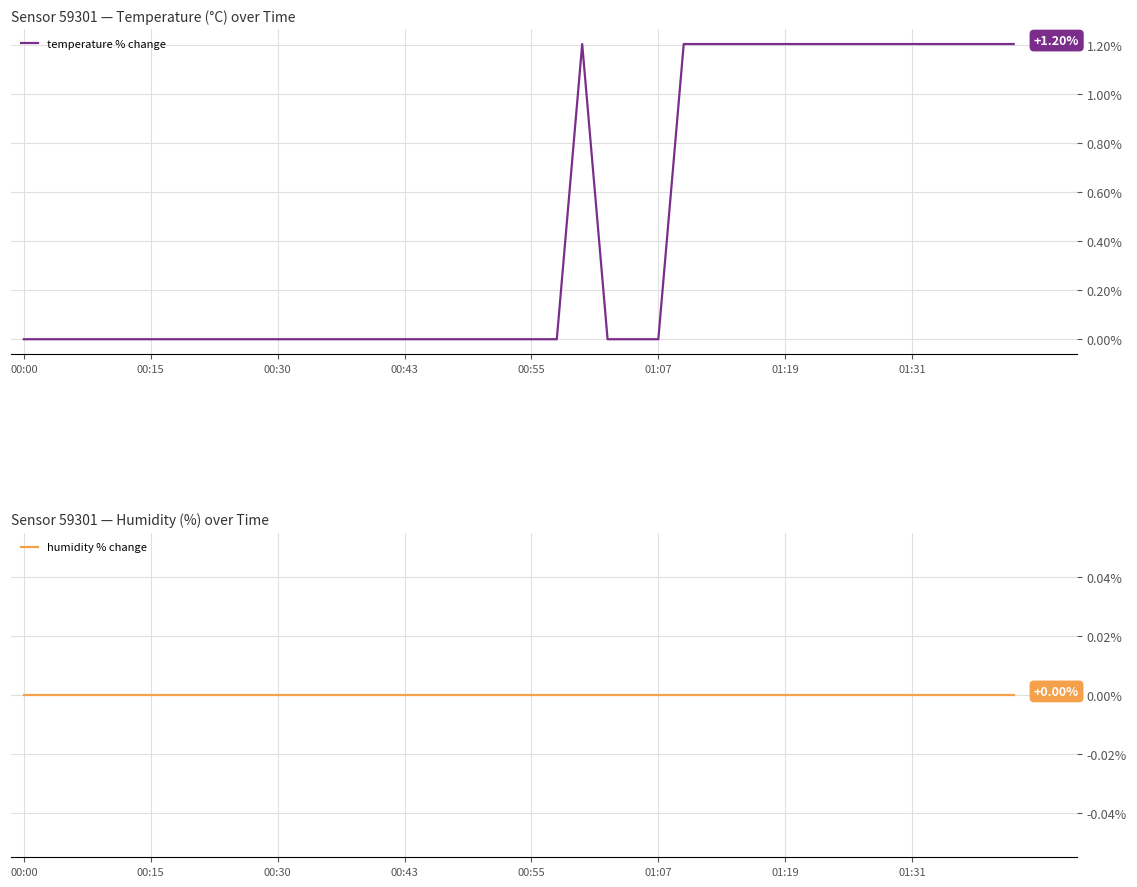

True or false: temperature % change has more than 1 interior local peaks.

False